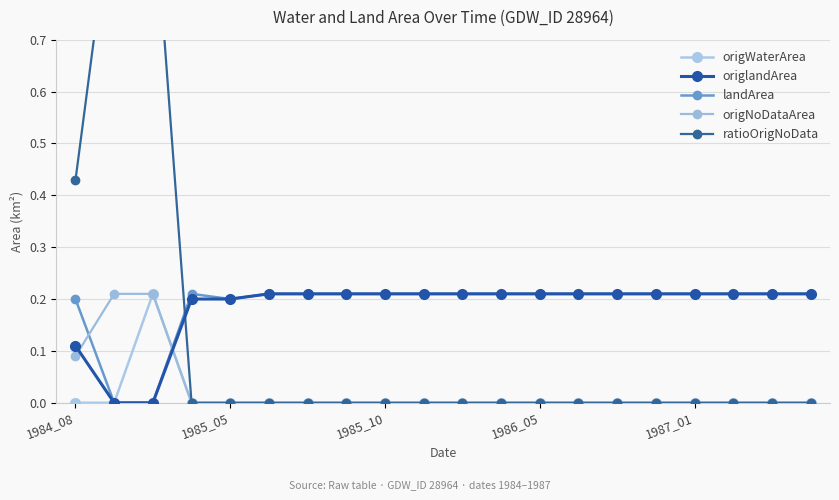

True or false: landArea and origWaterArea intersect in this chart.

True